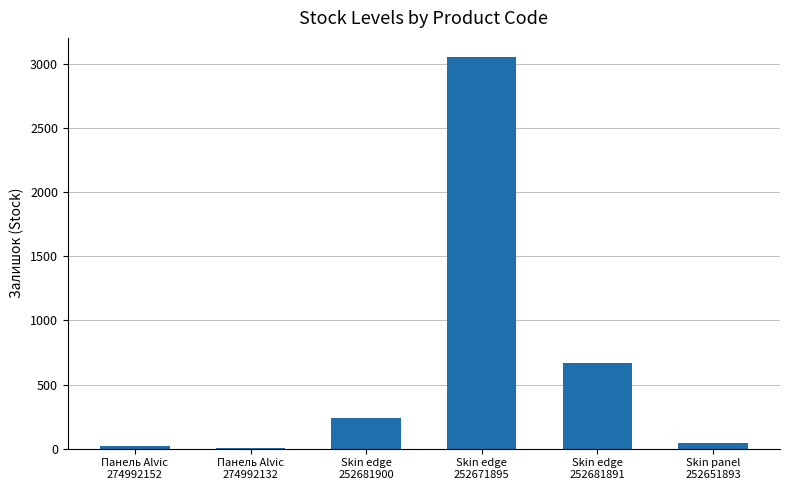

What is the maximum value shown in the chart?

3048